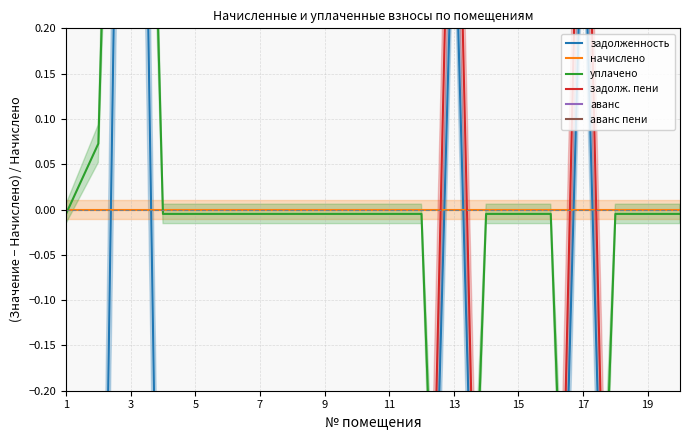

What is the total value across all series at 5?

-3.8